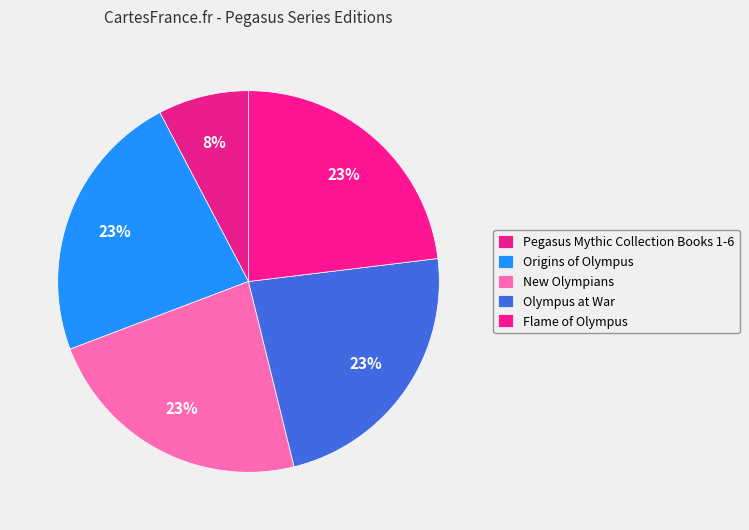

How many segments does this pie chart have?

5